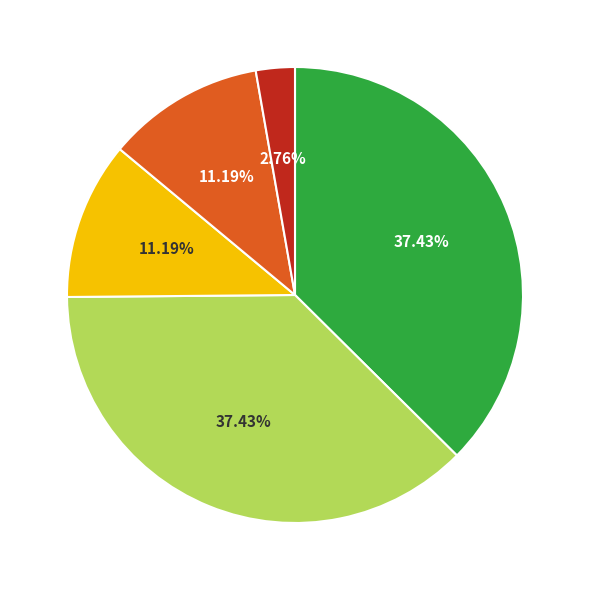

How many slices are in this pie chart?

5